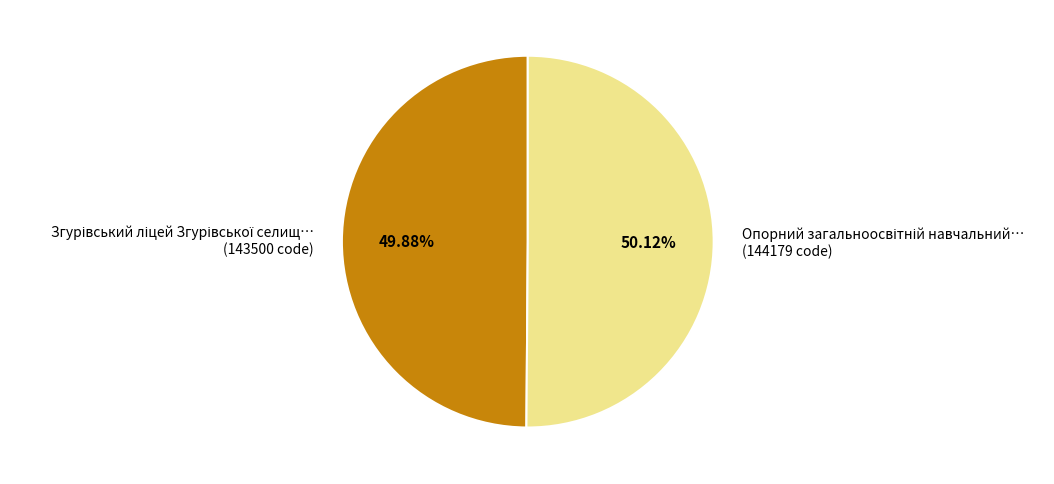

To the nearest percent, what is the average slice percentage?

50%